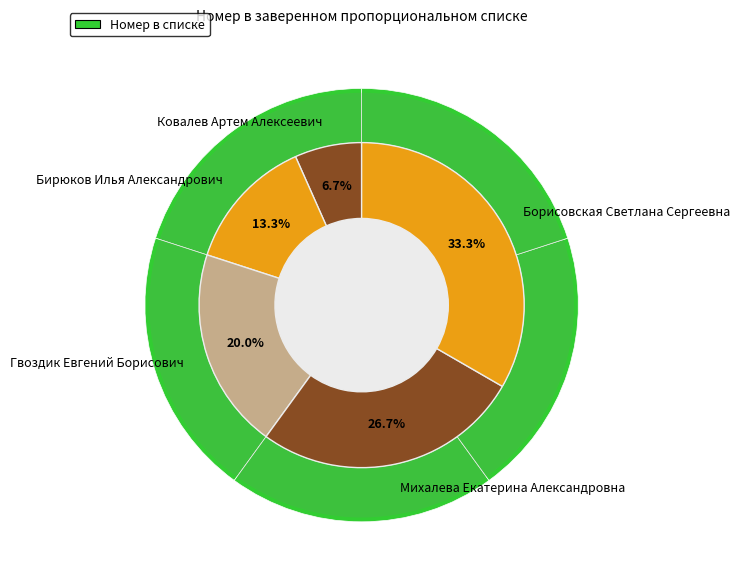

Approximately how many times larger is the value at Бирюков Илья Александрович compared to Борисовская Светлана Сергеевна?

0.4